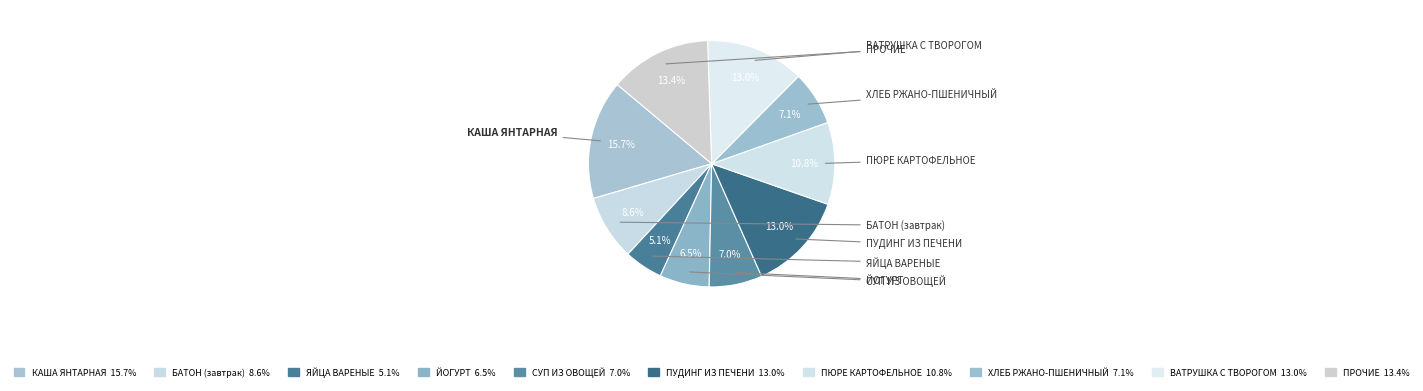

Count the number of slices in the pie.

10